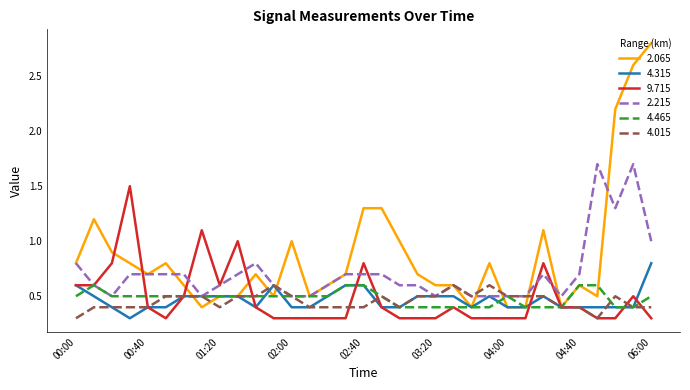

True or false: 4.315 and 9.715 intersect in this chart.

True